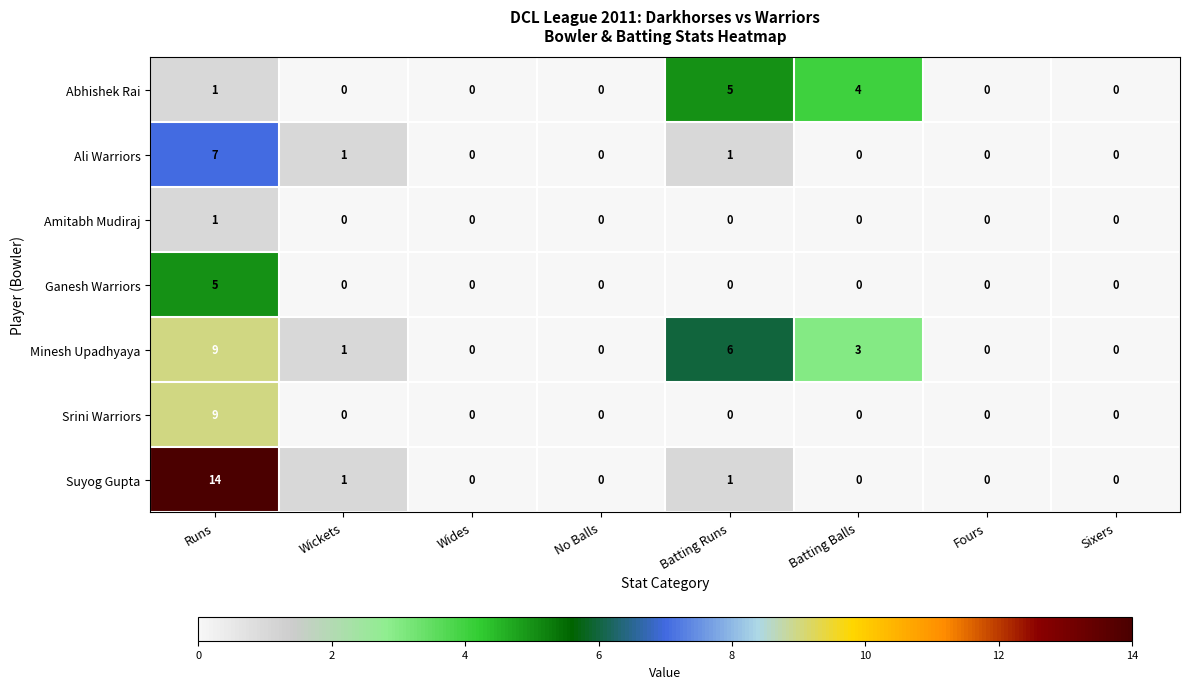

How many values in Ali Warriors are above zero?

3